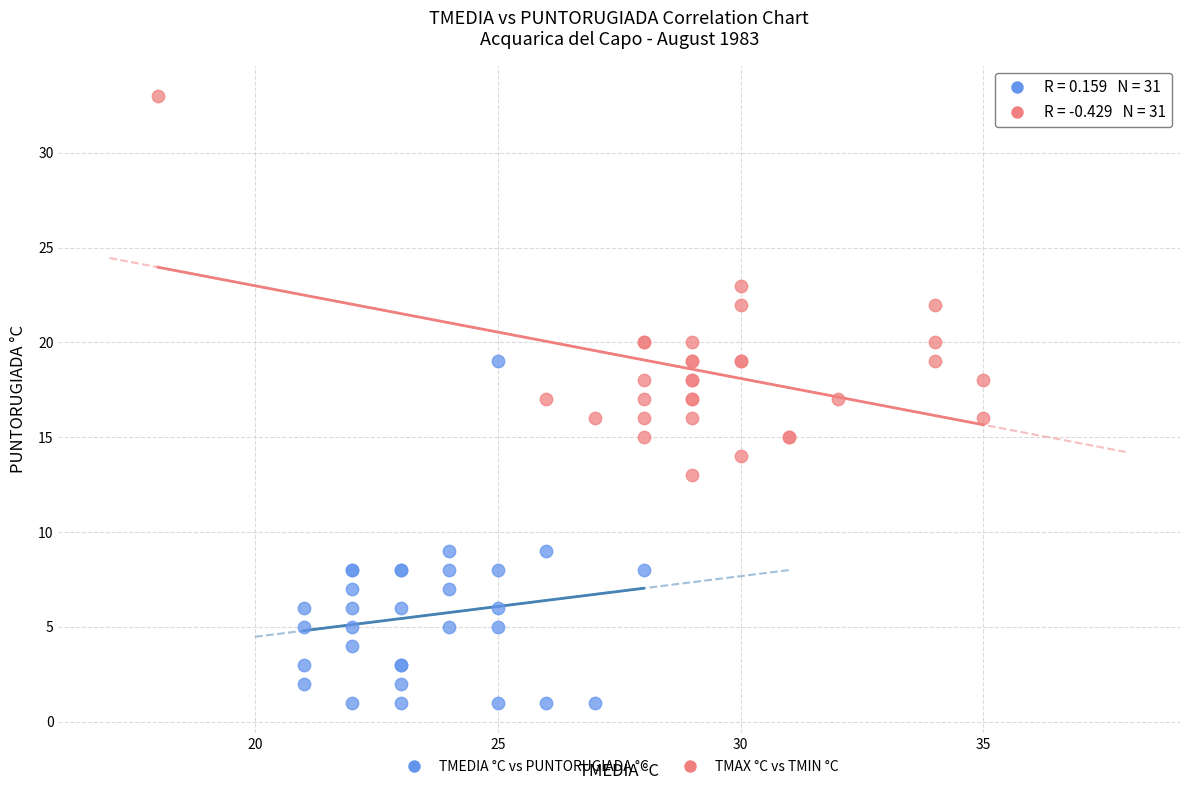

Which series reaches the minimum Y coordinate?

TMEDIA °C vs PUNTORUGIADA °C